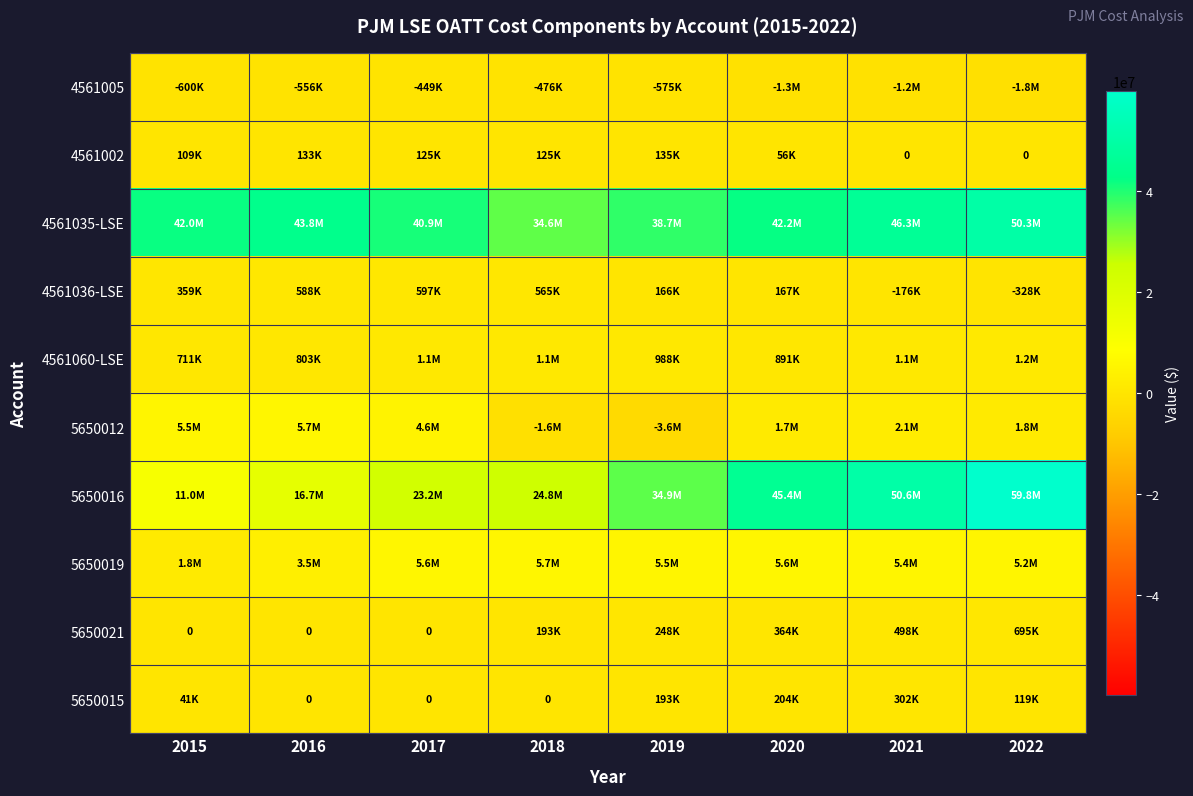

At which category is the sum across all series the highest?

2022